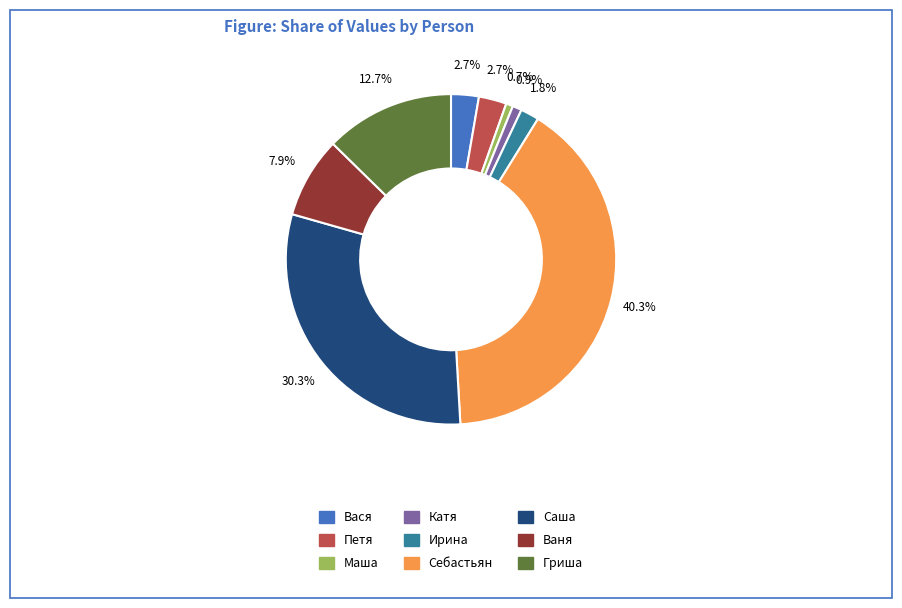

Which category has the biggest portion of the pie?

Себастьян